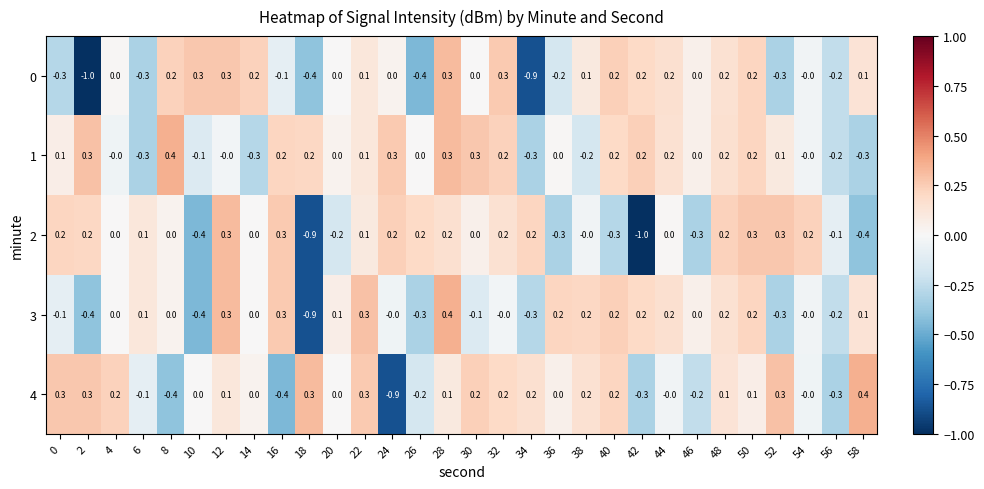

What is the difference between the highest and lowest values at 40?

0.5